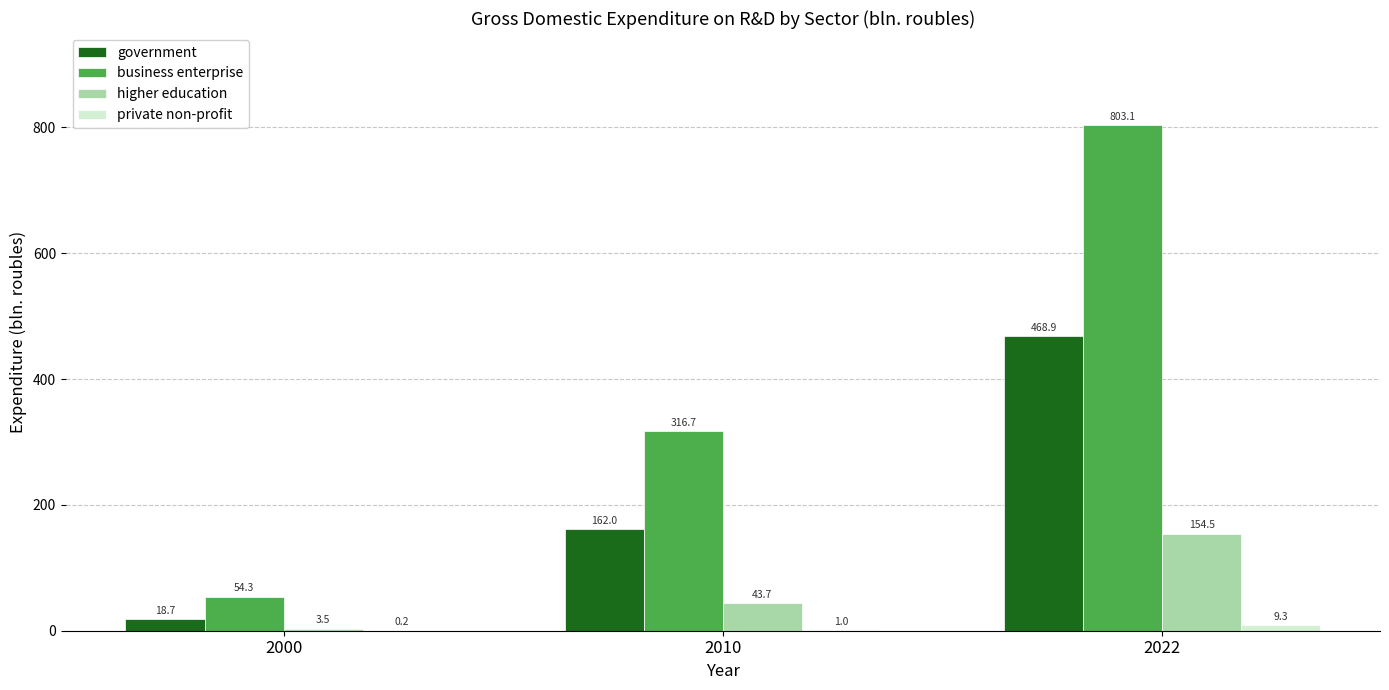

The business enterprise series shows 1293.7 at 2022. True or false?

False